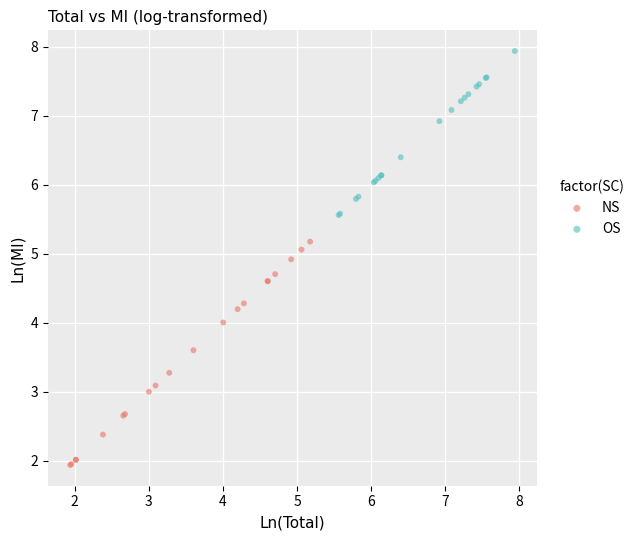

Which series contains the lowest Y value?

NS